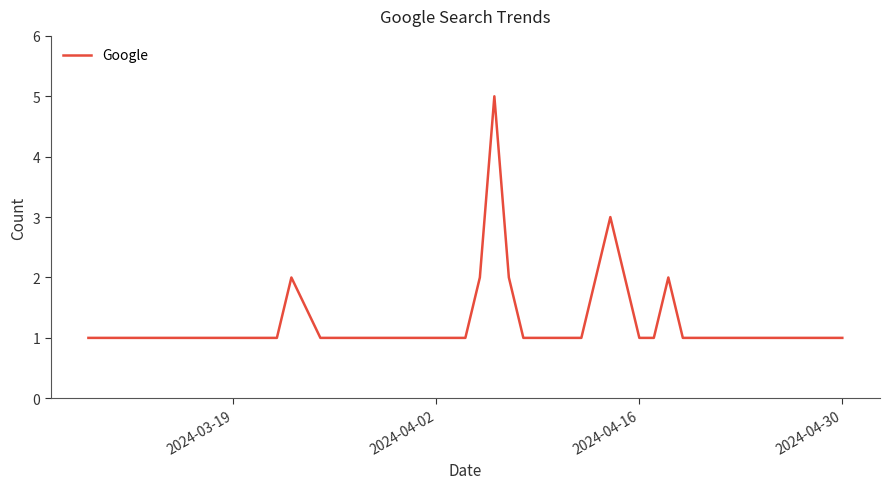

What is the difference between the maximum and minimum values?

4